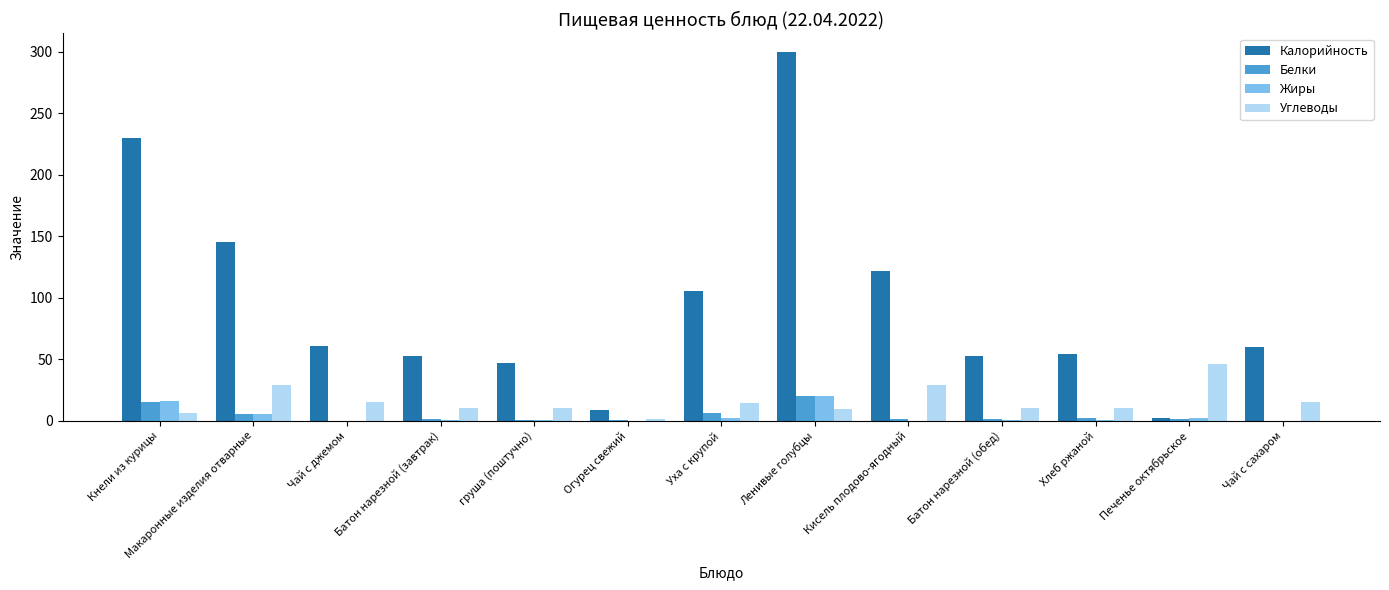

Where is Жиры nearest to the value 9?

Макаронные изделия отварные